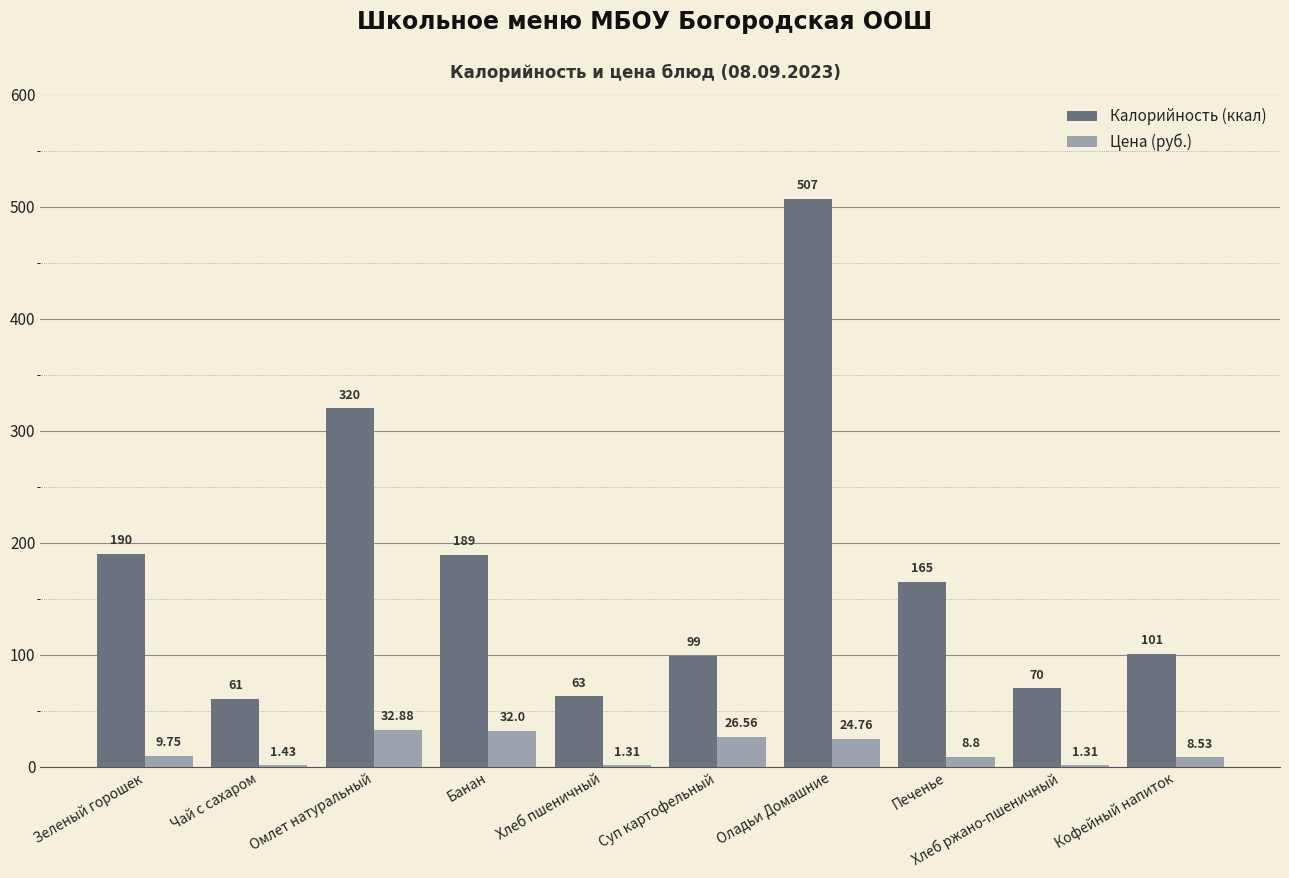

At which category is the sum across all series the highest?

Оладьи Домашние